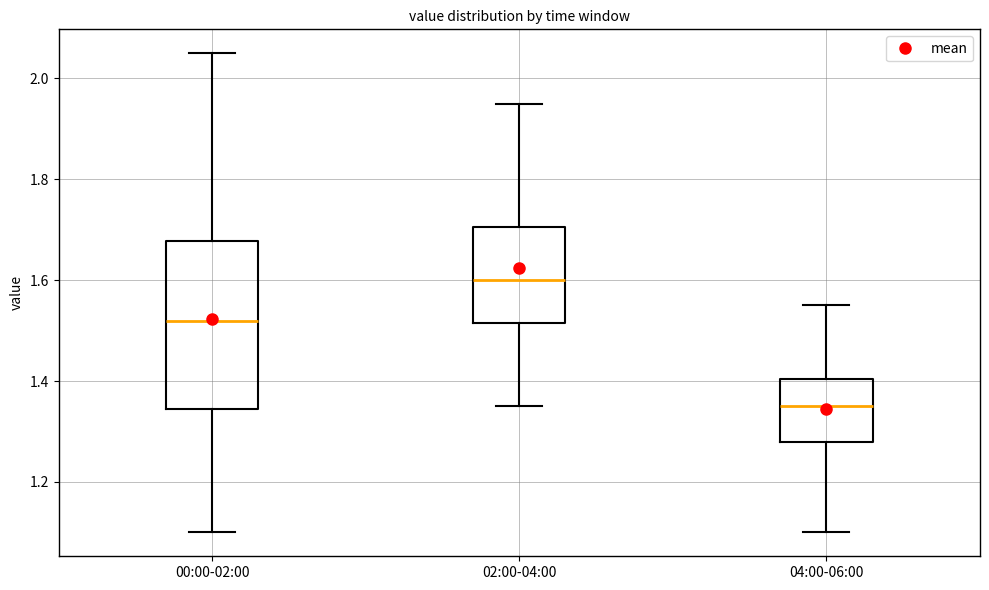

Where does the lower whisker of the box for 00:00-02:00 end on the y-axis? The values are not printed on the chart, so give them approximately, as read against the axis.

1.10